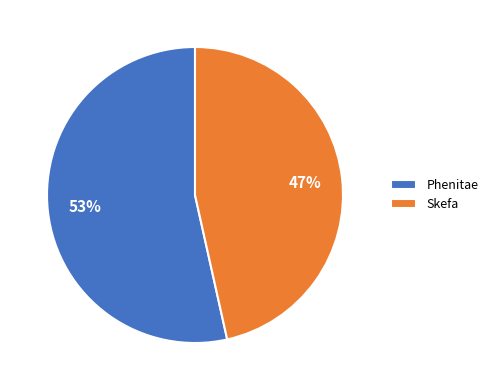

Count the number of slices in the pie.

2